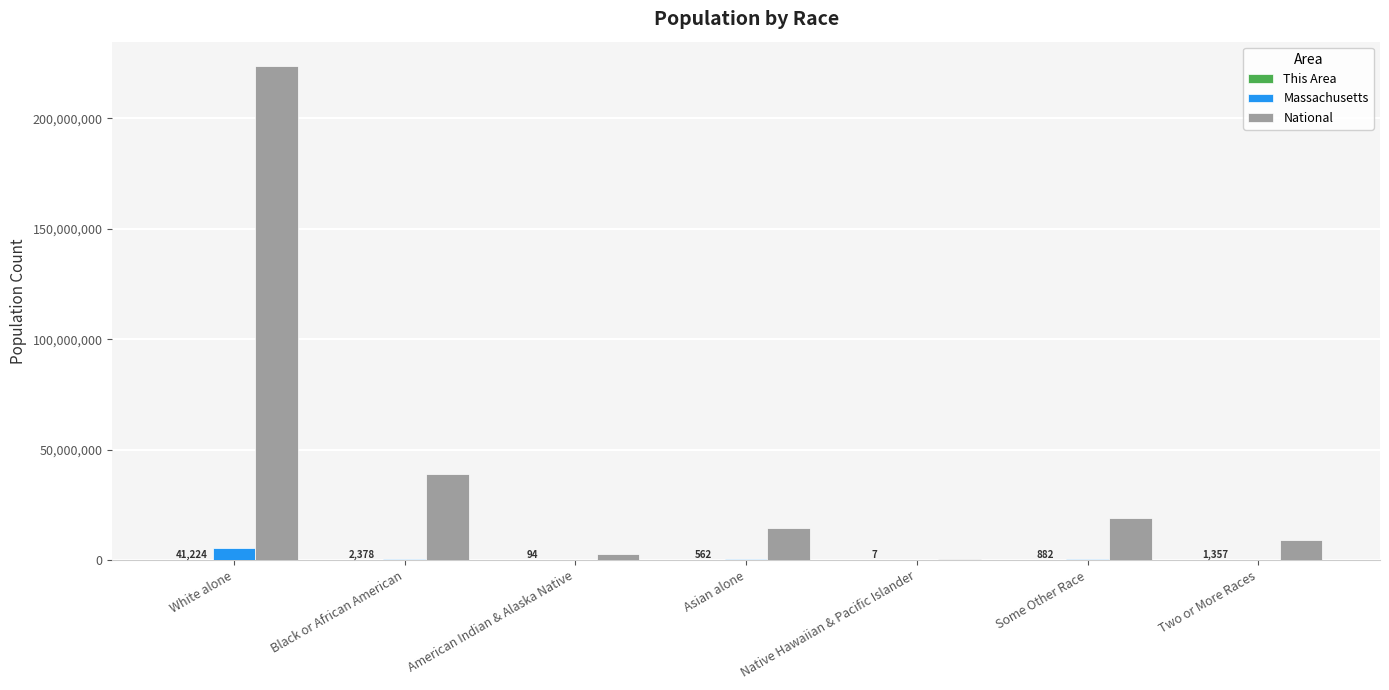

What is the total value across all series at Asian alone?

15024582